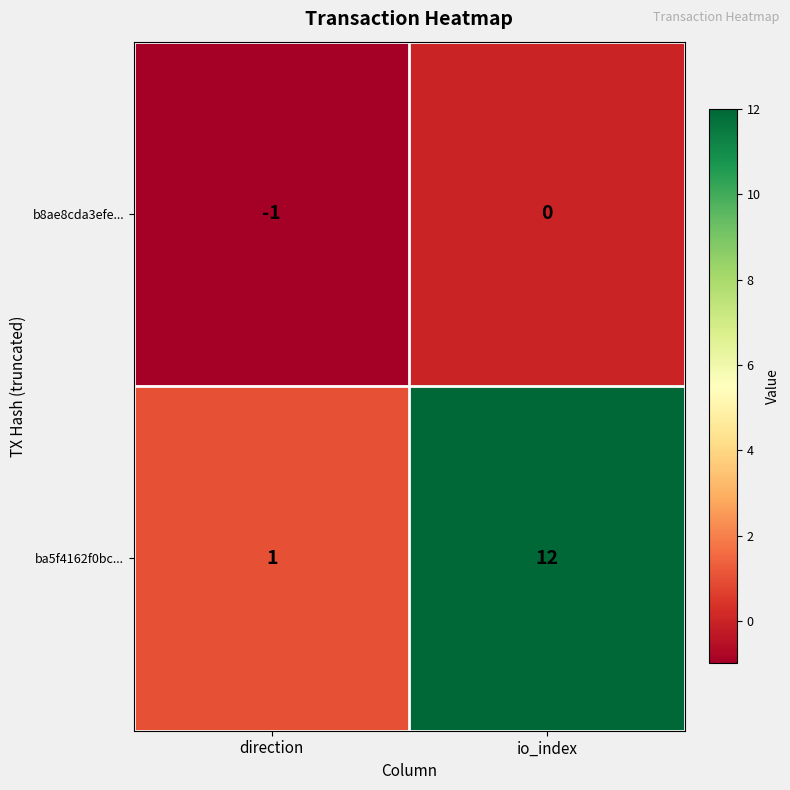

Rank the series at io_index from highest to lowest value.

ba5f4162f0bc..., b8ae8cda3efe...